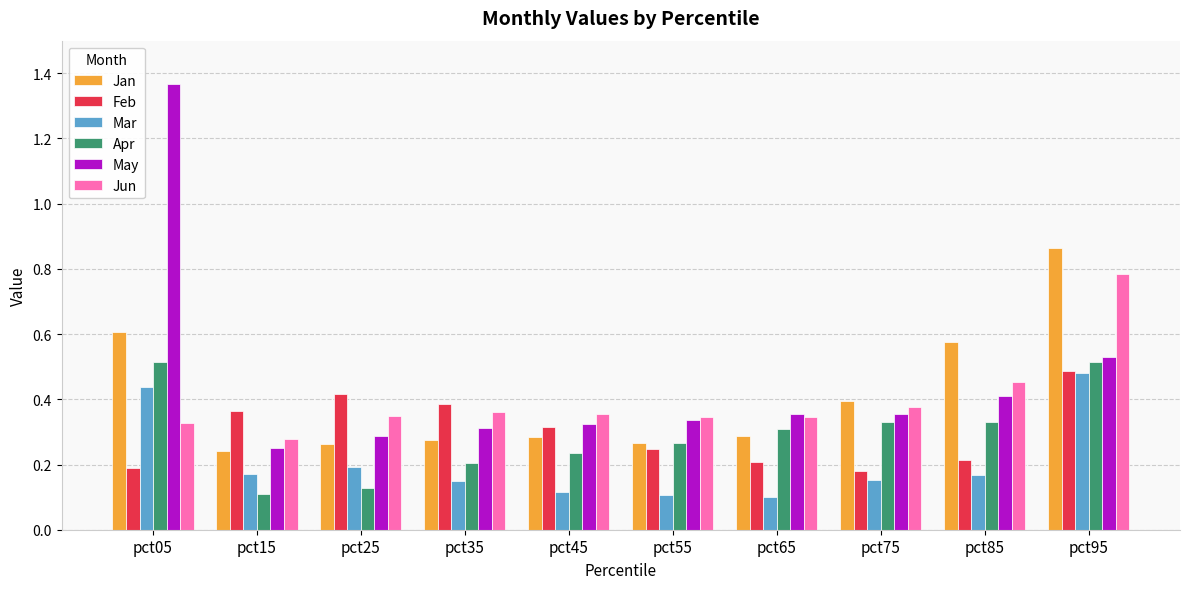

Which category has the lowest value in the Jun series?

pct15